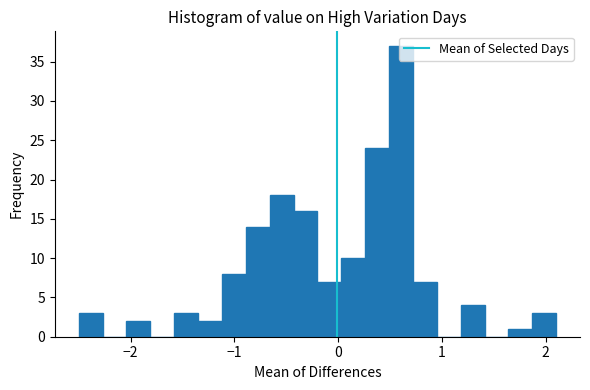

Around what value on the x-axis is the tallest bar? Give the approximate position of its centre, as read against the axis.

0.6